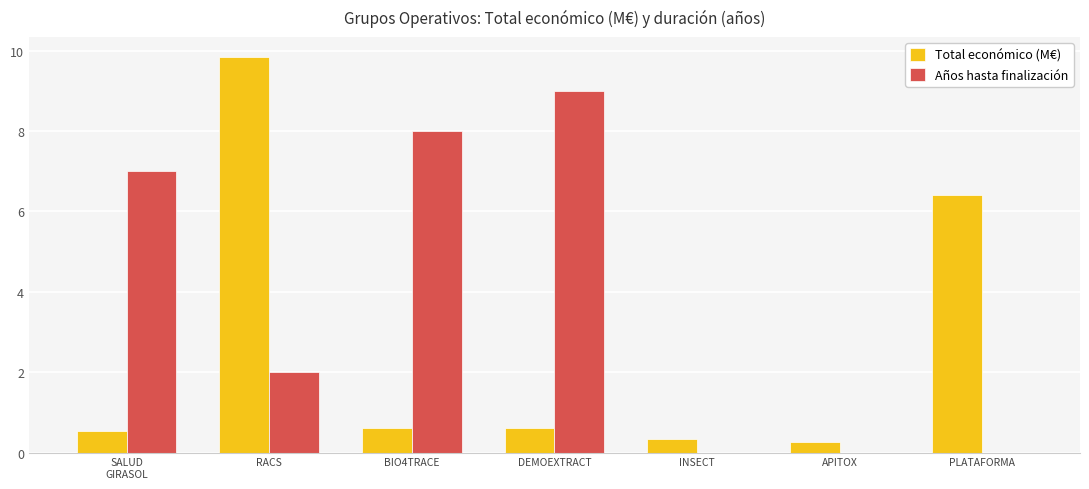

What are all the series names shown in the legend?

Total económico (M€), Años hasta finalización